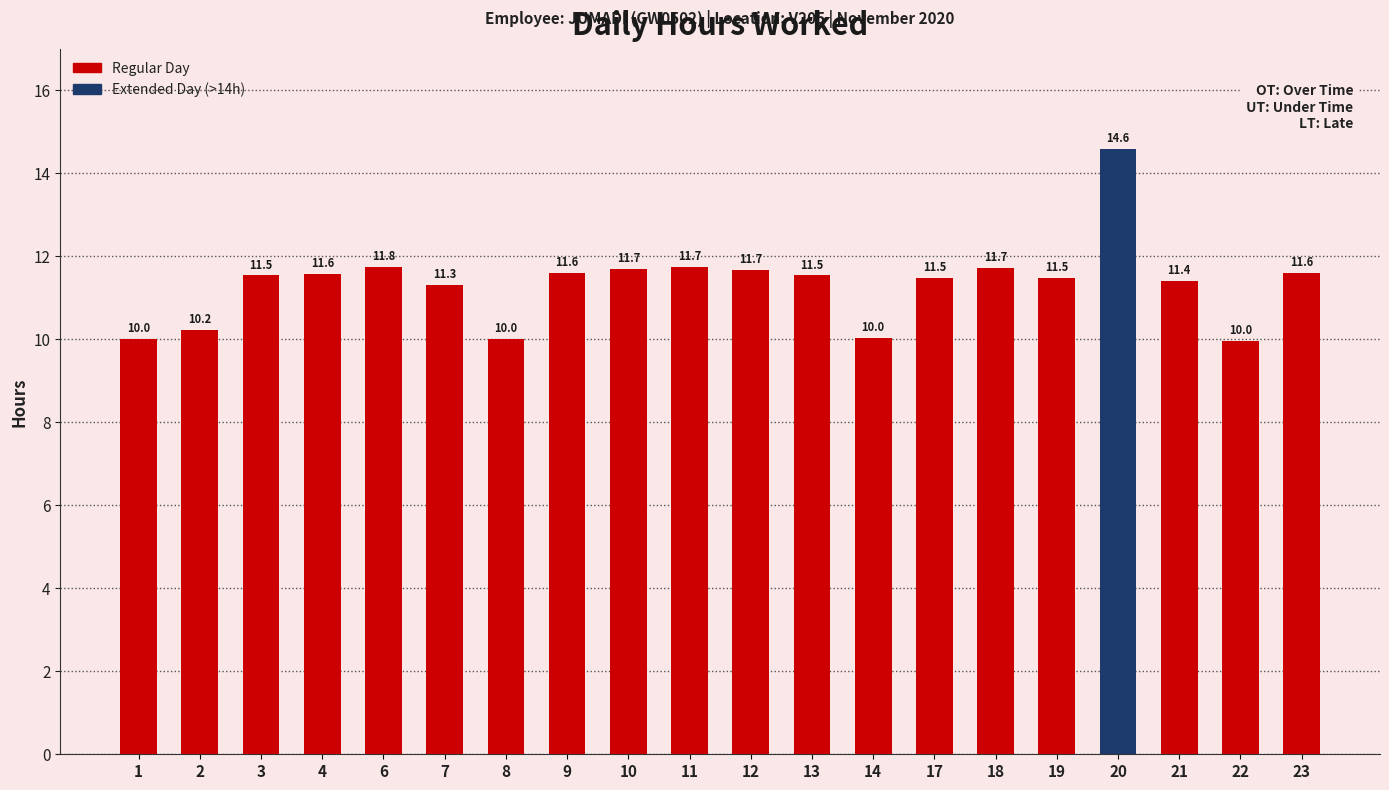

What is the change in value from 22 to 23?

+1.6